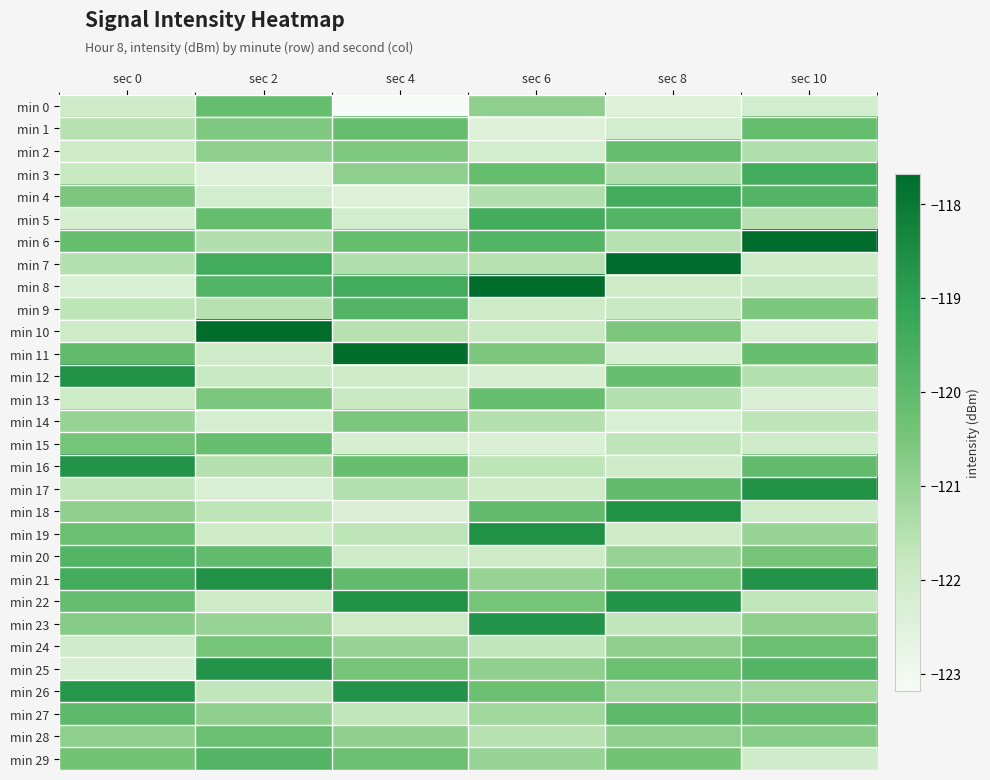

Which series changed the most between sec 0 and sec 10?

min 17